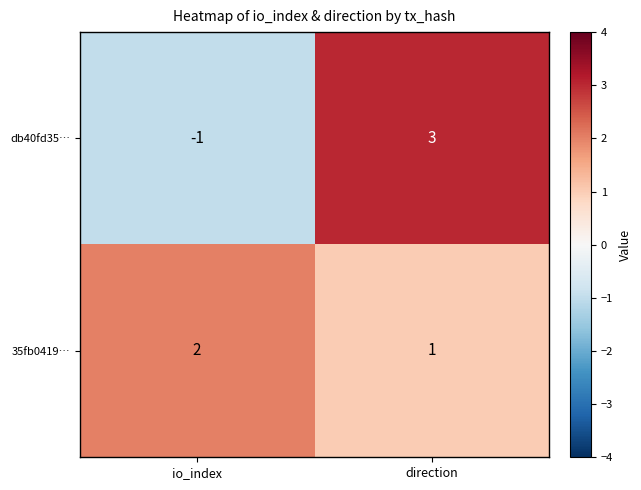

The value of 35fb0419… at io_index is 2. True or false?

True